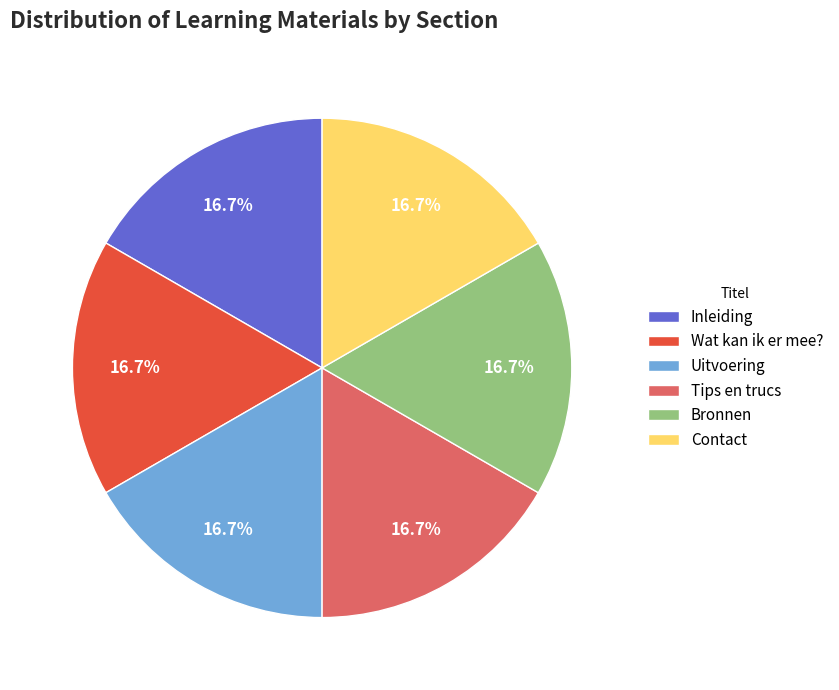

What percentage is NOT represented by Wat kan ik er mee??

83.3%